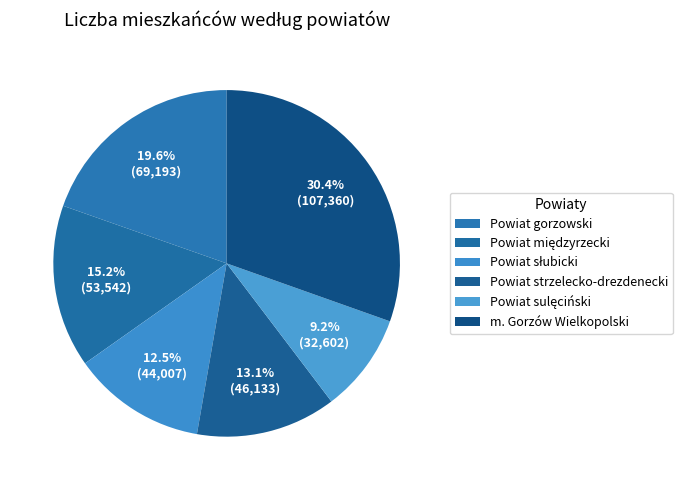

How many segments does this pie chart have?

6